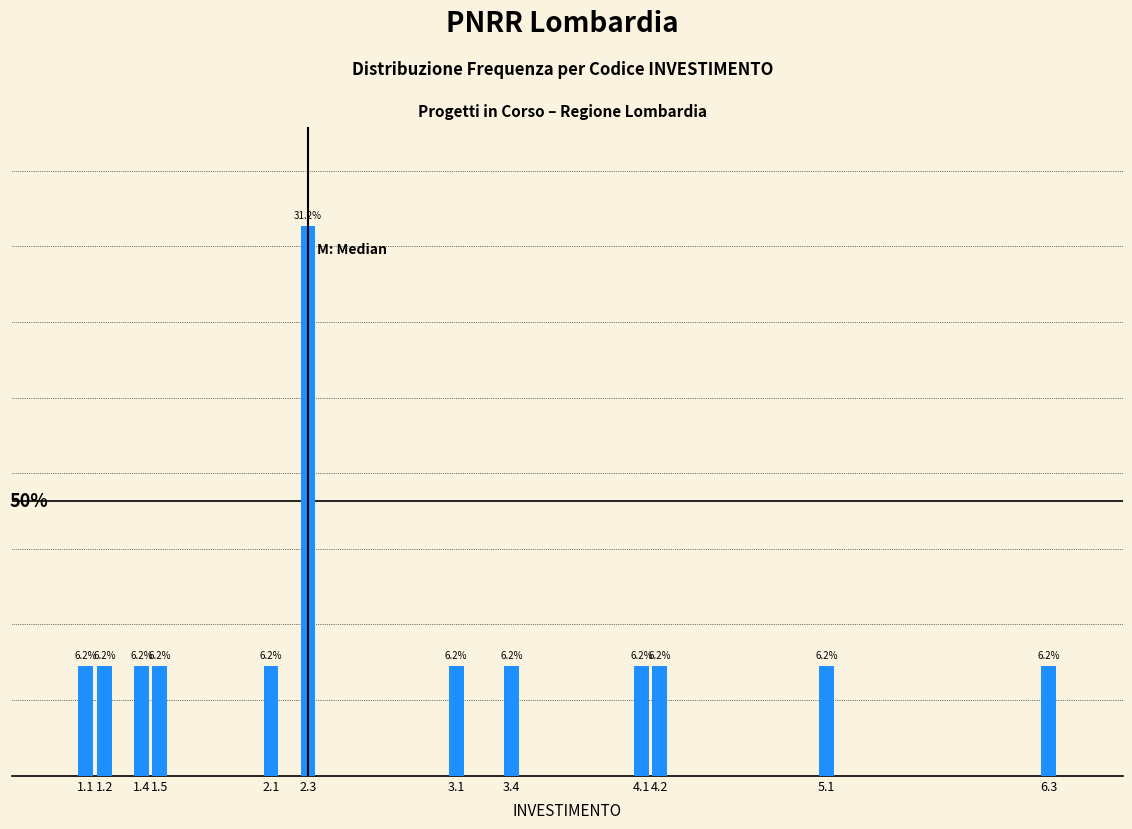

Are the bars horizontal?

No